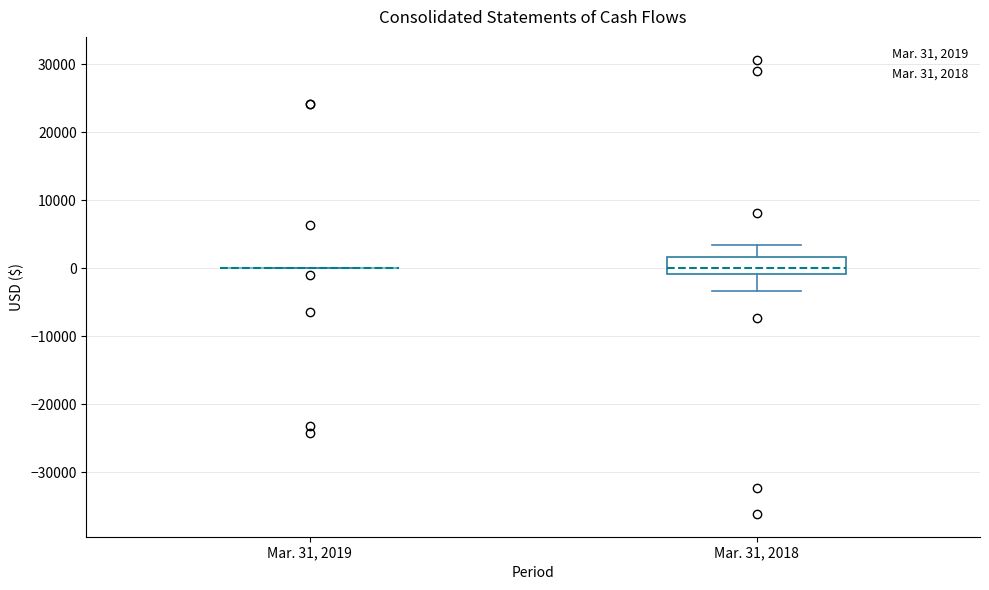

Comparing the boxes themselves (not the whiskers), which one is the tallest?

Mar. 31, 2018